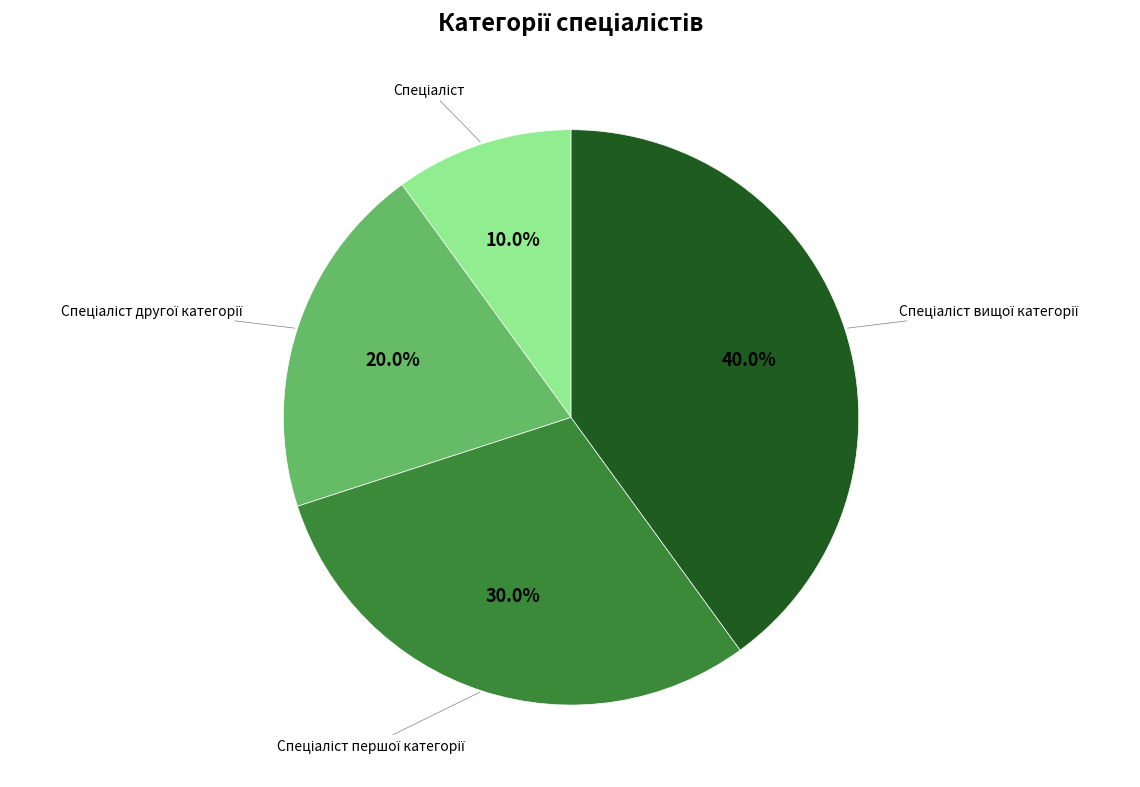

Is there a majority slice in this chart?

No